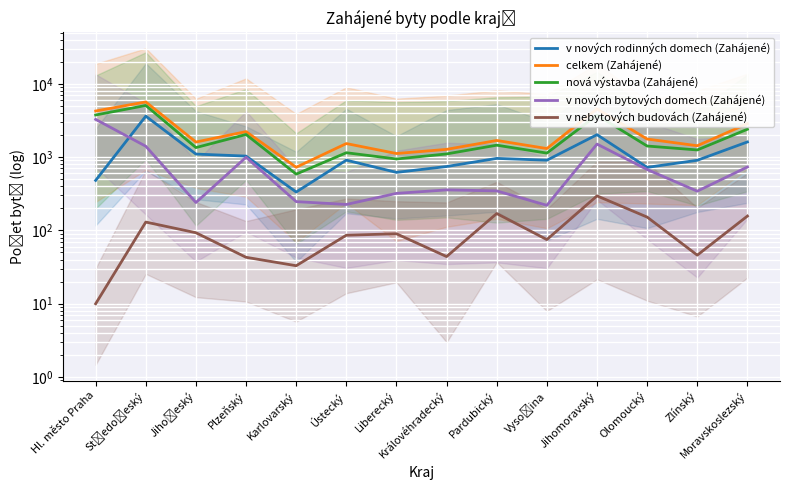

In celkem (Zahájené), how many points are lower than both neighbors (excluding endpoints)?

5